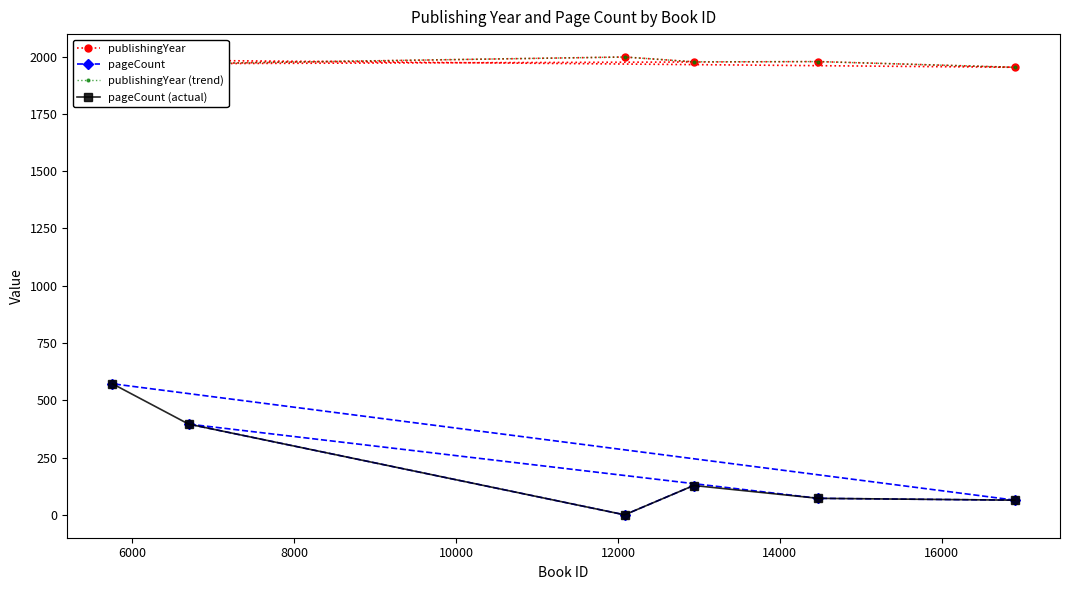

What is the highest value of the publishingYear series?

1998